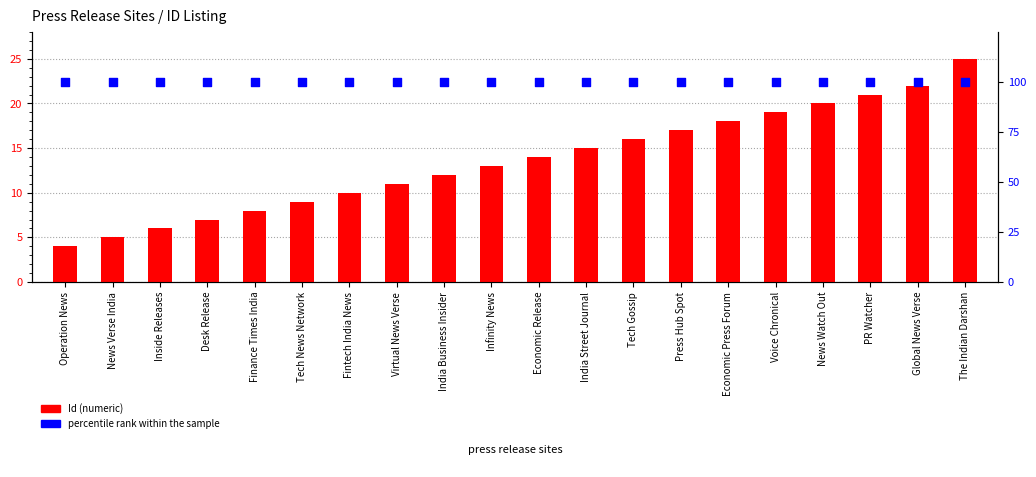

Which series reaches the minimum Y coordinate?

Id (numeric)